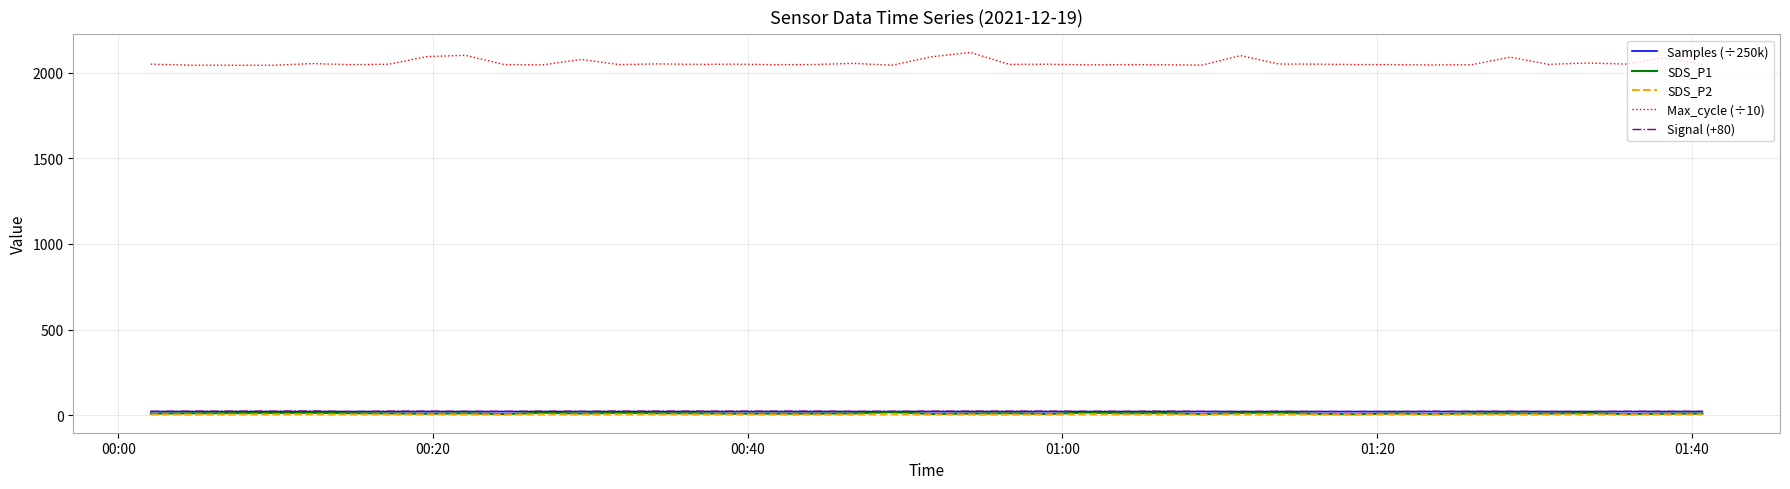

True or false: Max_cycle (÷10) and Signal (+80) intersect in this chart.

False